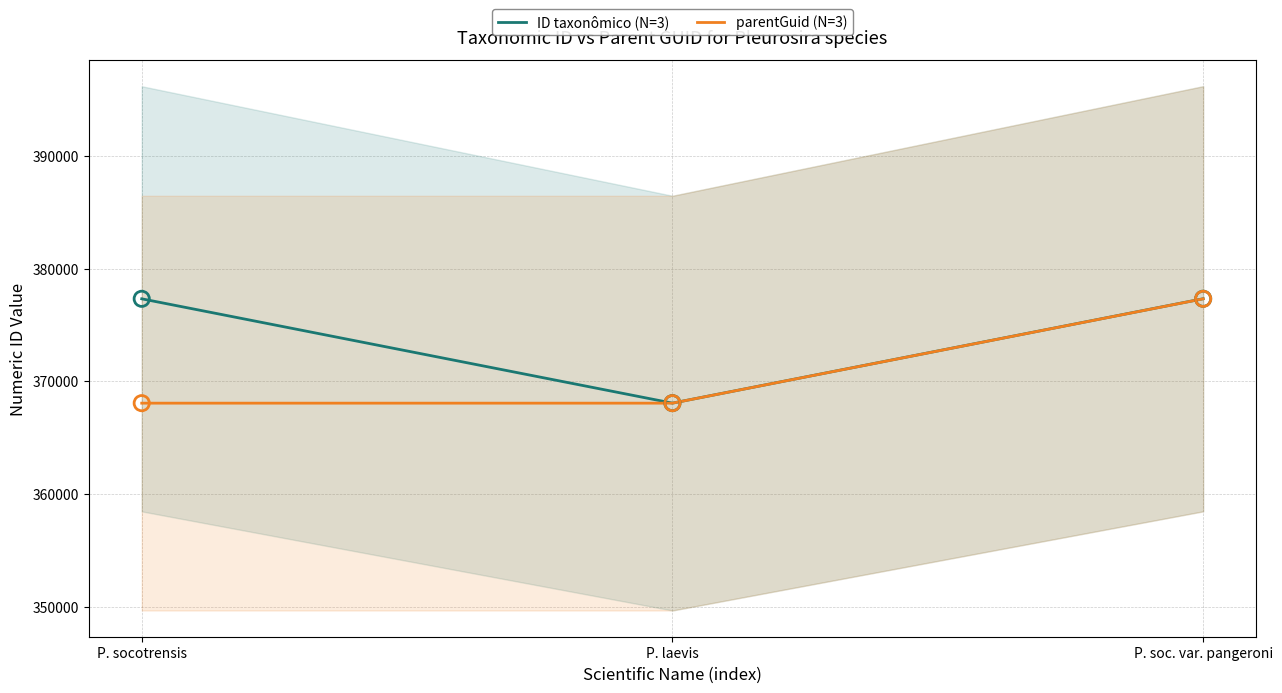

Which series has the largest total across all categories?

ID taxonômico (N=3)